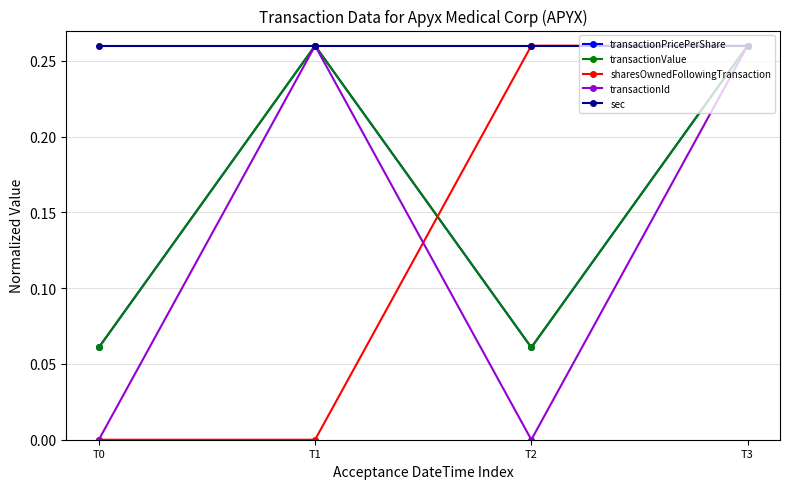

What is the spread (max minus min) of values at T2?

0.3